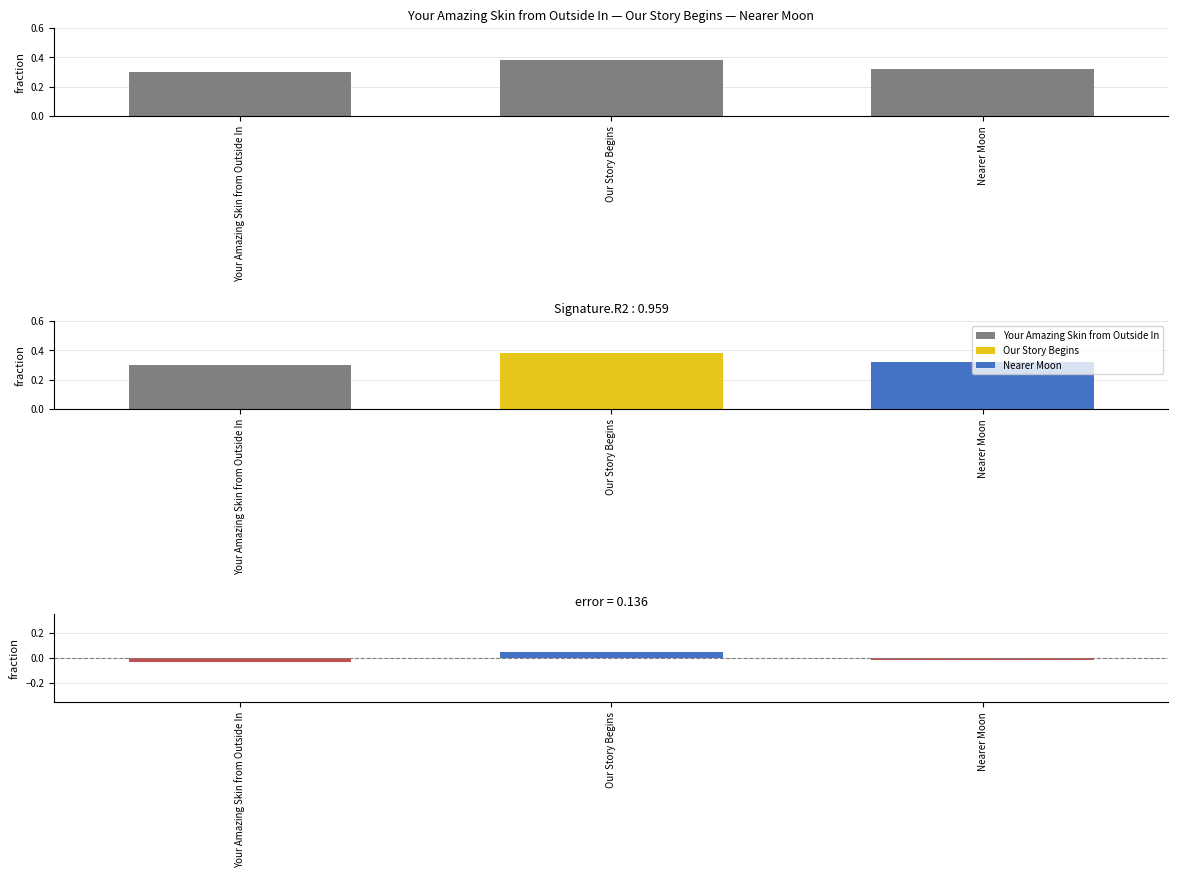

The chart shows a value of 0.3 at Nearer Moon. True or false?

True